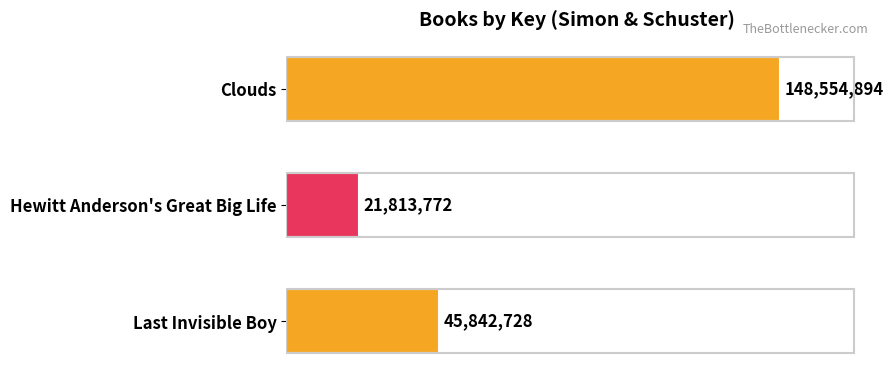

What is the sum of all values?

216211394